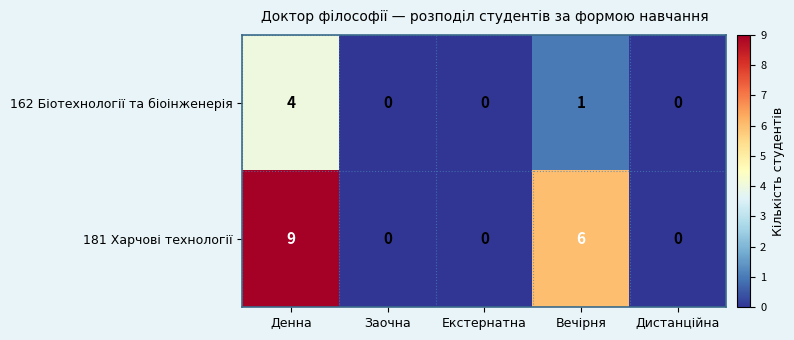

The value of 181 Харчові технології at Дистанційна is 0. True or false?

True